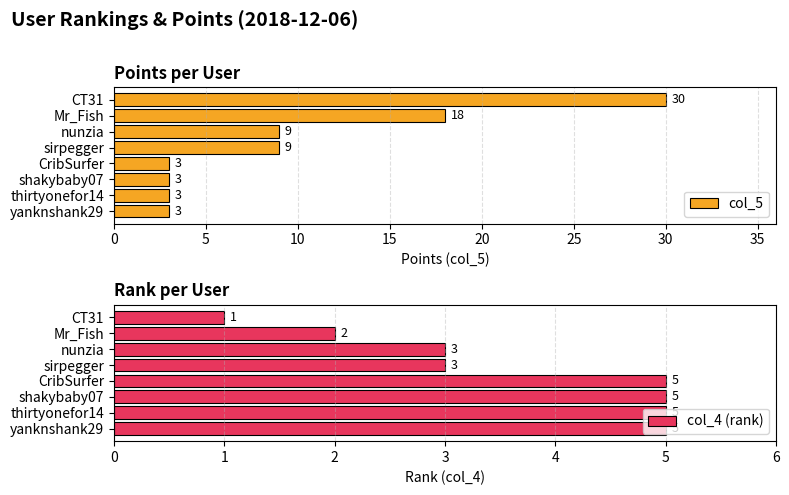

List the series in order of their overall mean, highest first.

col_5, col_4 (rank)